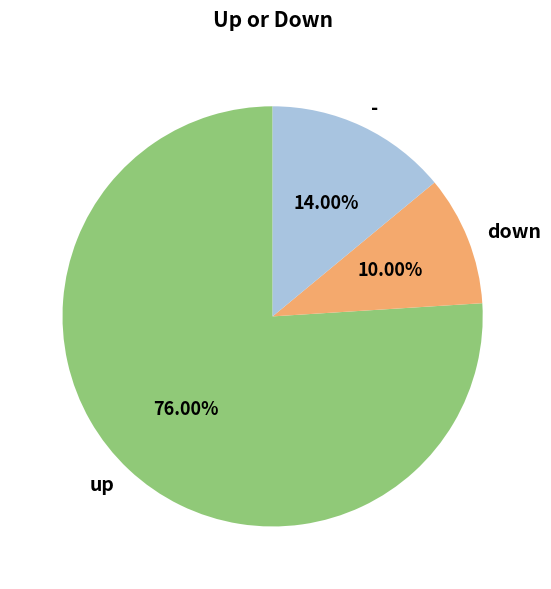

Does any single category account for the majority?

Yes